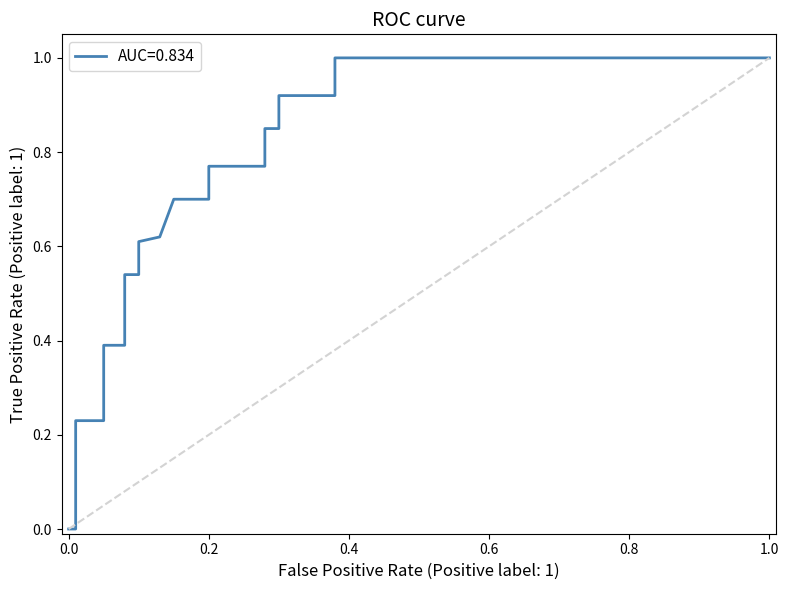

What is the change in value from 2 to 9?

+0.1